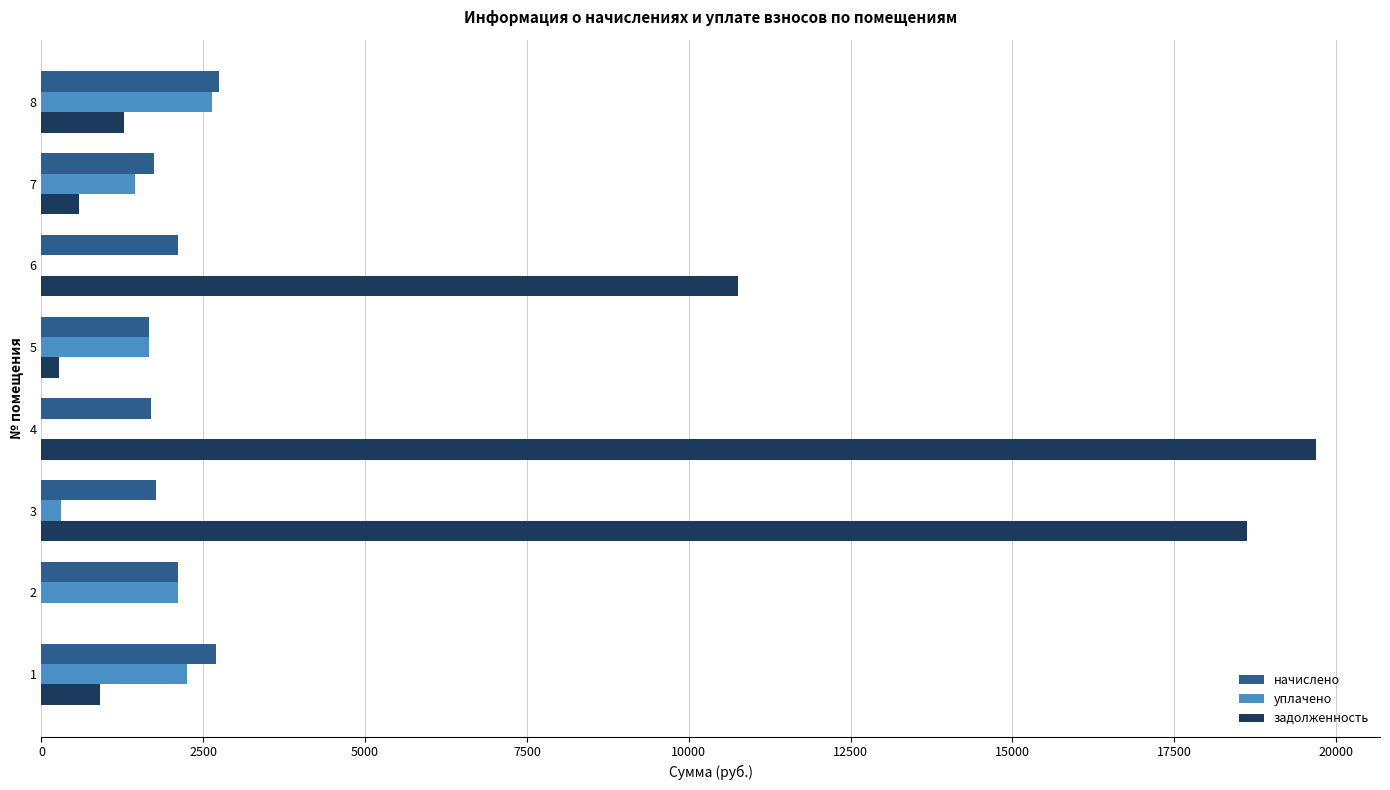

What is the sum of the начислено values at 4 and 8?

4449.9